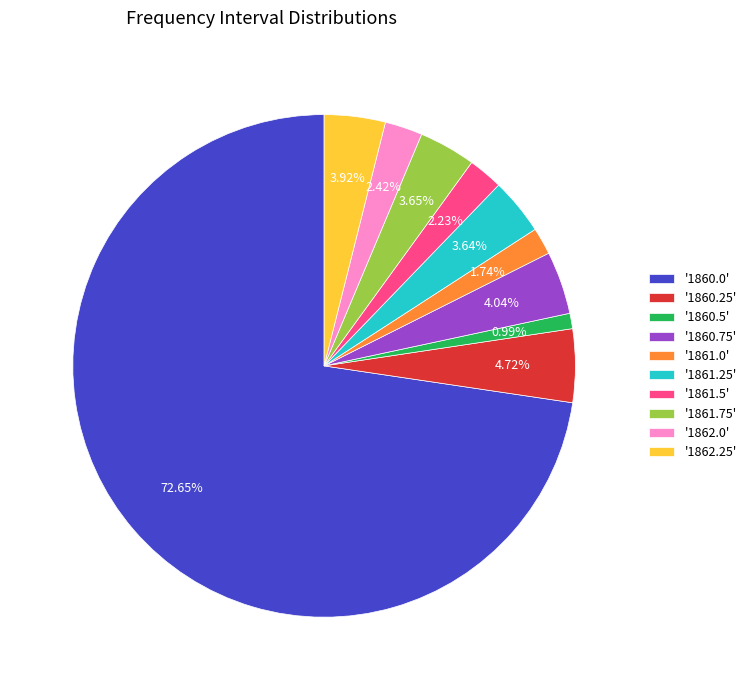

Is there a majority slice in this chart?

Yes